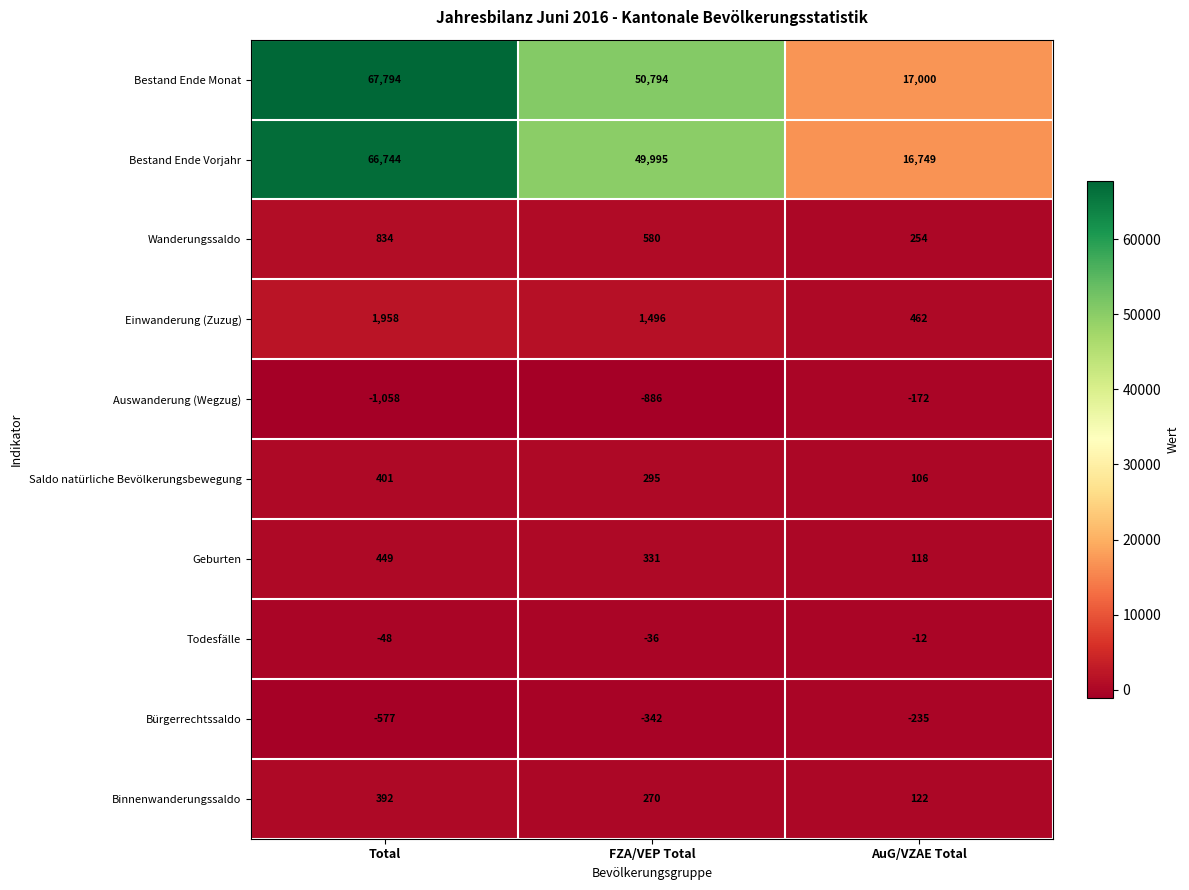

At how many categories does at least one series exceed 59319?

1